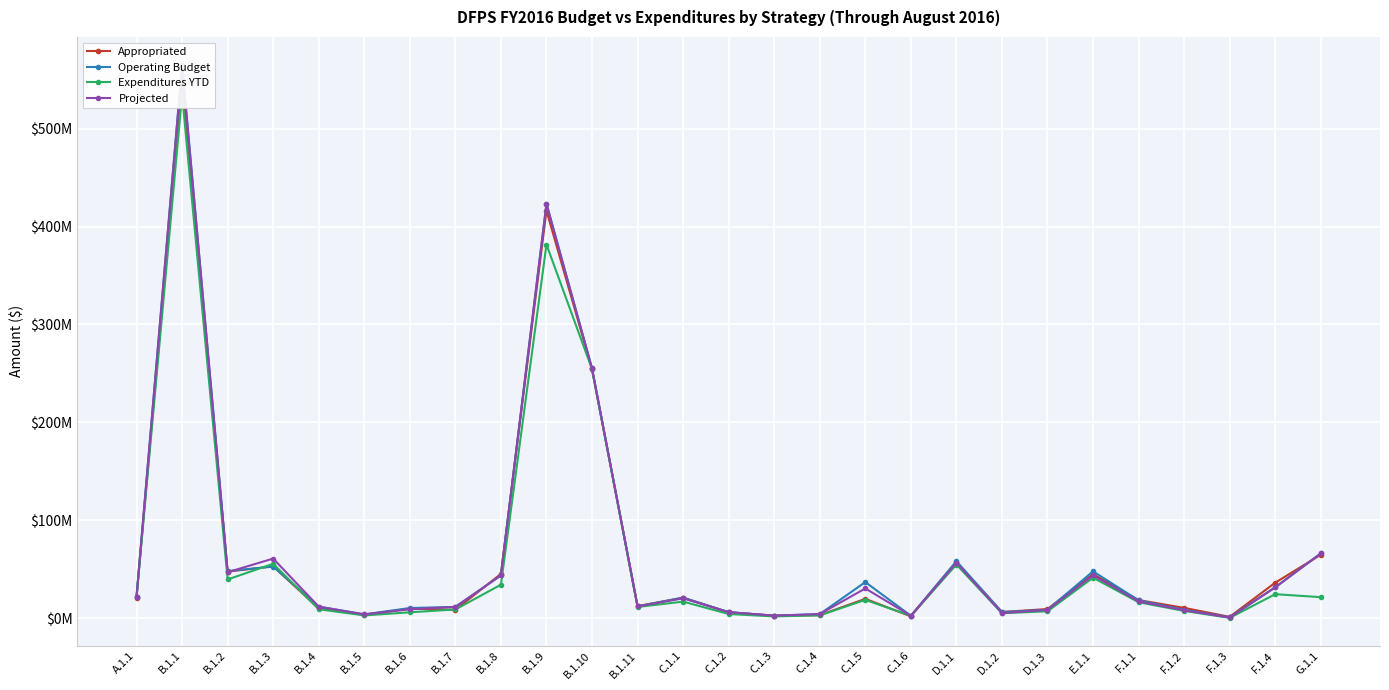

What is the difference between the highest and lowest values at B.1.5?

1064565